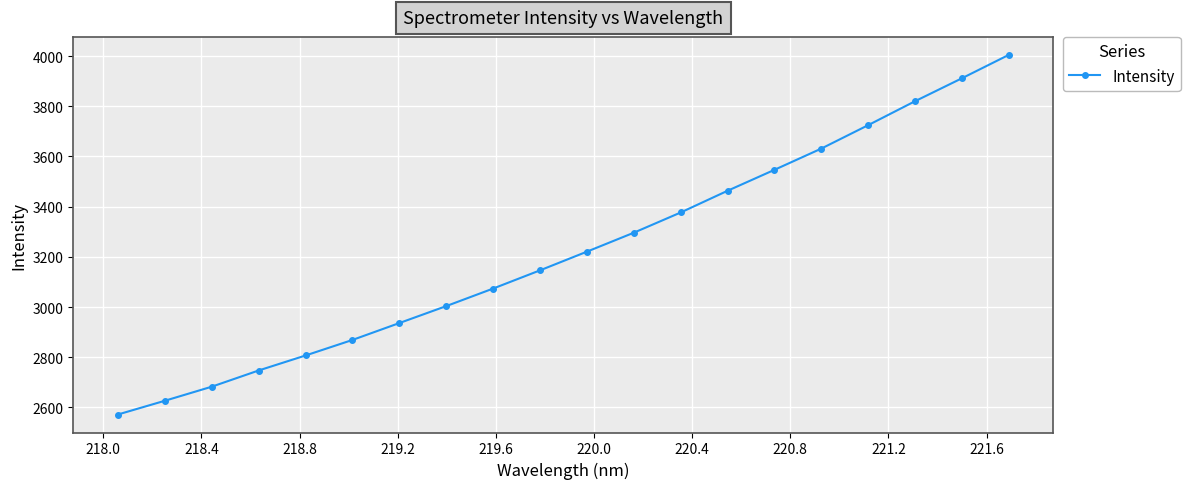

What is the average value?

3223.0